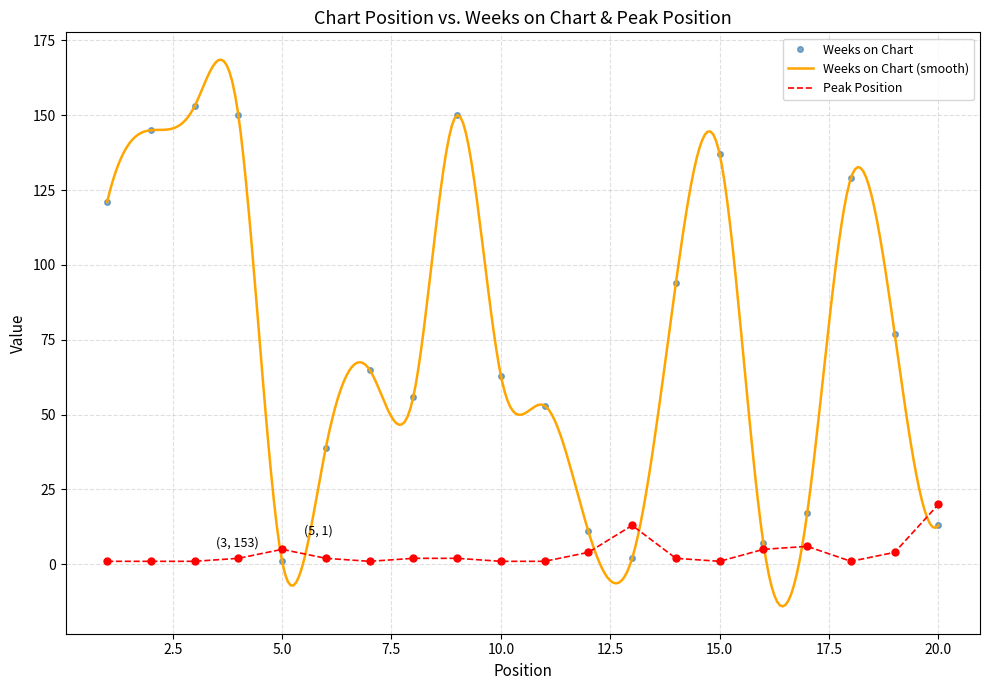

What is the spread (max minus min) of values at 6?

37